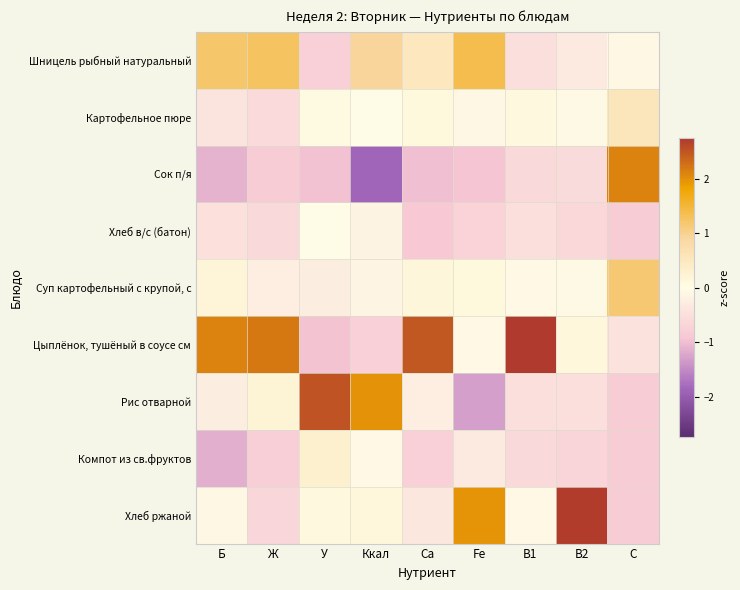

Which series has the largest total across all categories?

Цыплёнок, тушёный в соусе см